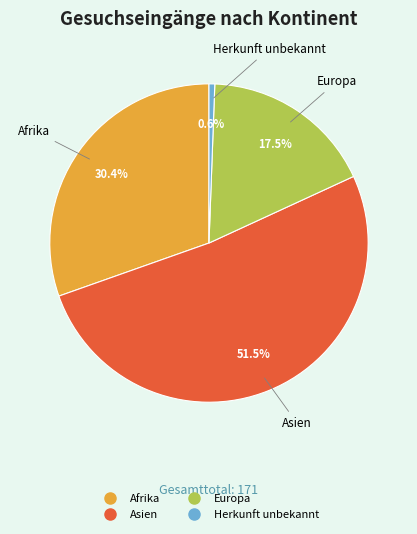

Do Europa and Afrika together represent more than half of the pie?

No